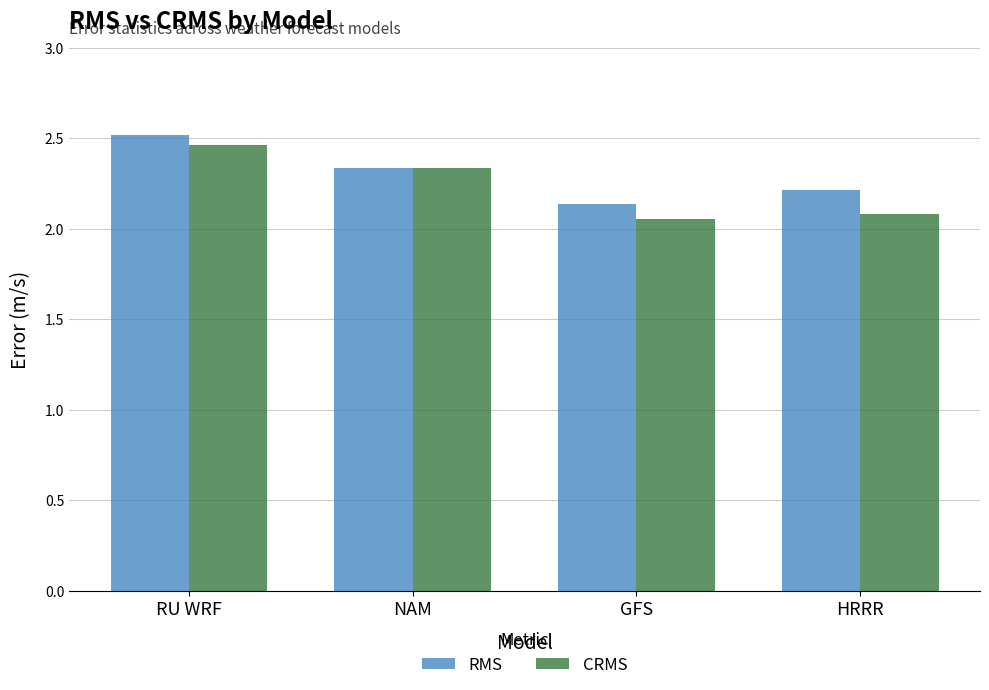

What is the difference between the maximum and minimum values in the RMS series?

0.4